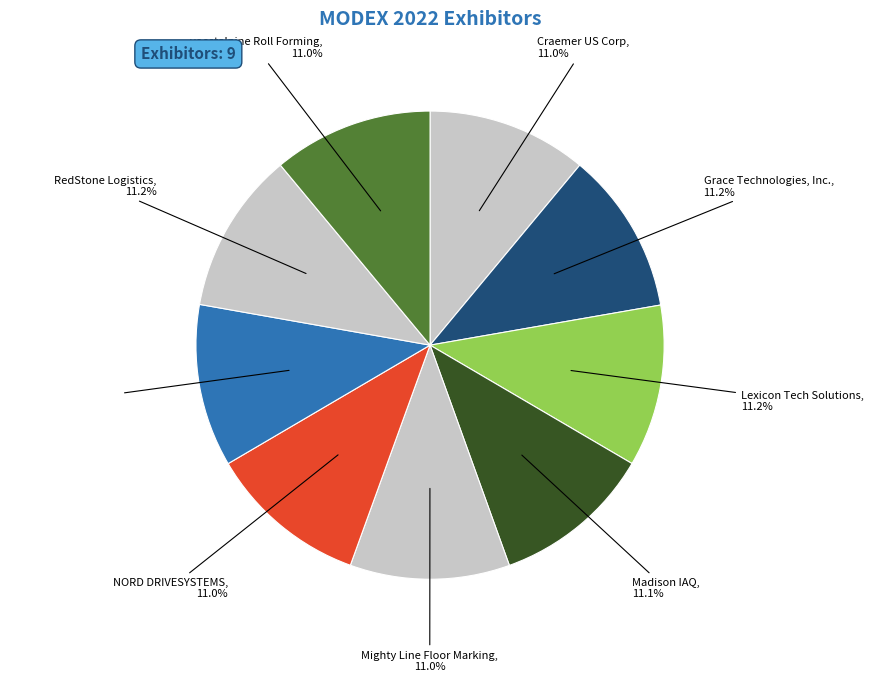

Count the number of slices in the pie.

9